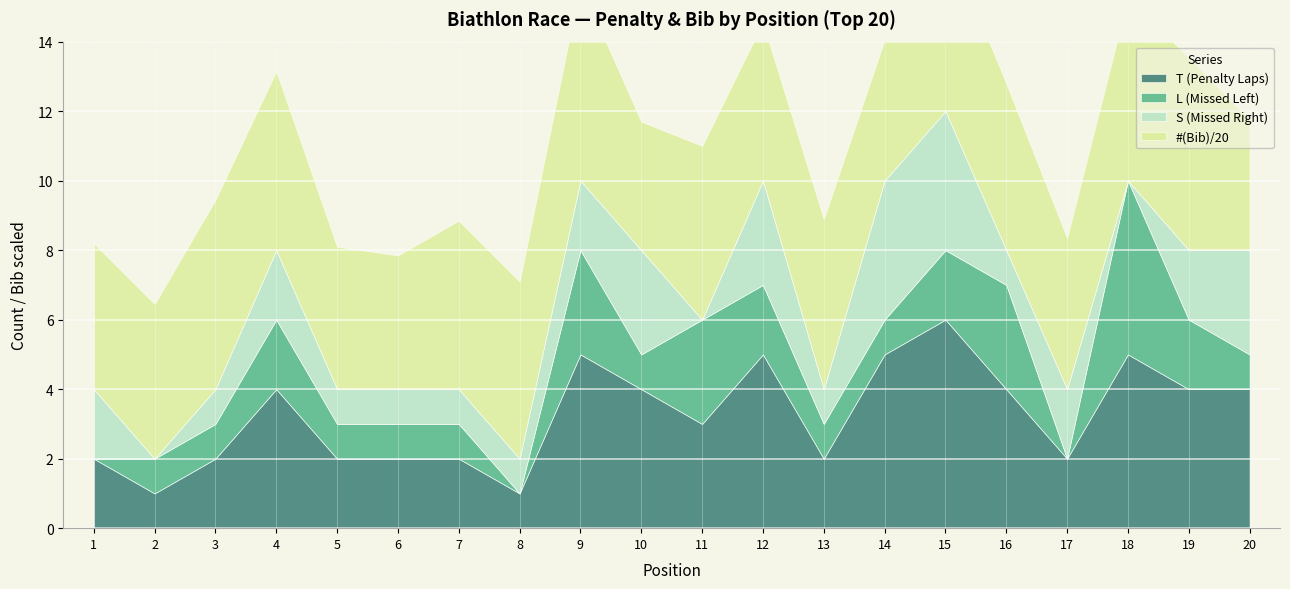

Reading left to right, what are all the values shown in this chart?

T (Penalty Laps): 2	1	2	4	2	2	2	1	5	4	3	5	2	5	6	4	2	5	4	4
L (Missed Left): 0	1	1	2	1	1	1	0	3	1	3	2	1	1	2	3	0	5	2	1
S (Missed Right): 2	0	1	2	1	1	1	1	2	3	0	3	1	4	4	1	2	0	2	3
#(Bib): 84	89	109	103	82	77	97	102	113	74	100	91	98	81	101	96	87	105	111	75